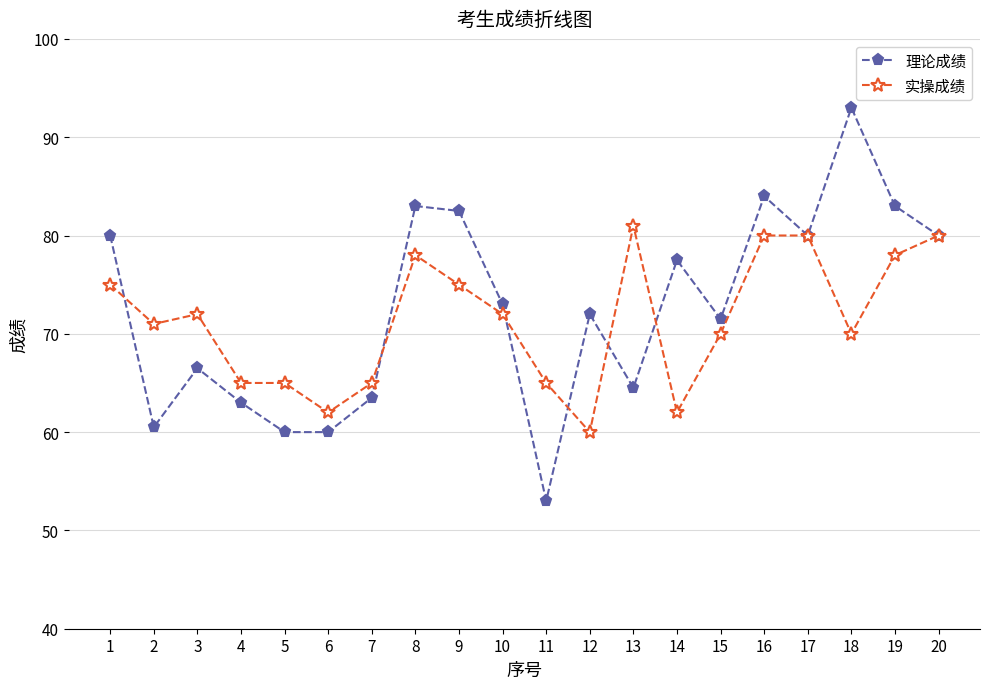

Which category has the highest value across all series?

18